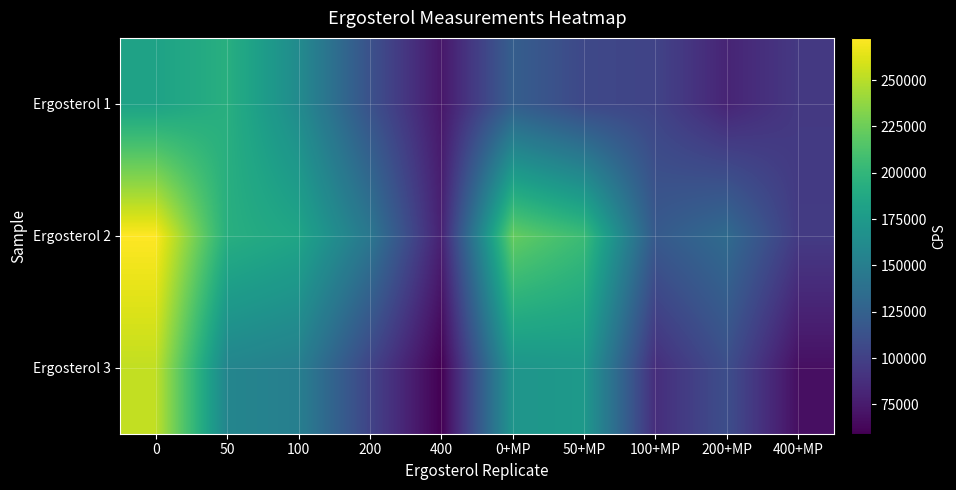

List the series in order of their overall mean, lowest first.

Ergosterol 1, Ergosterol 3, Ergosterol 2